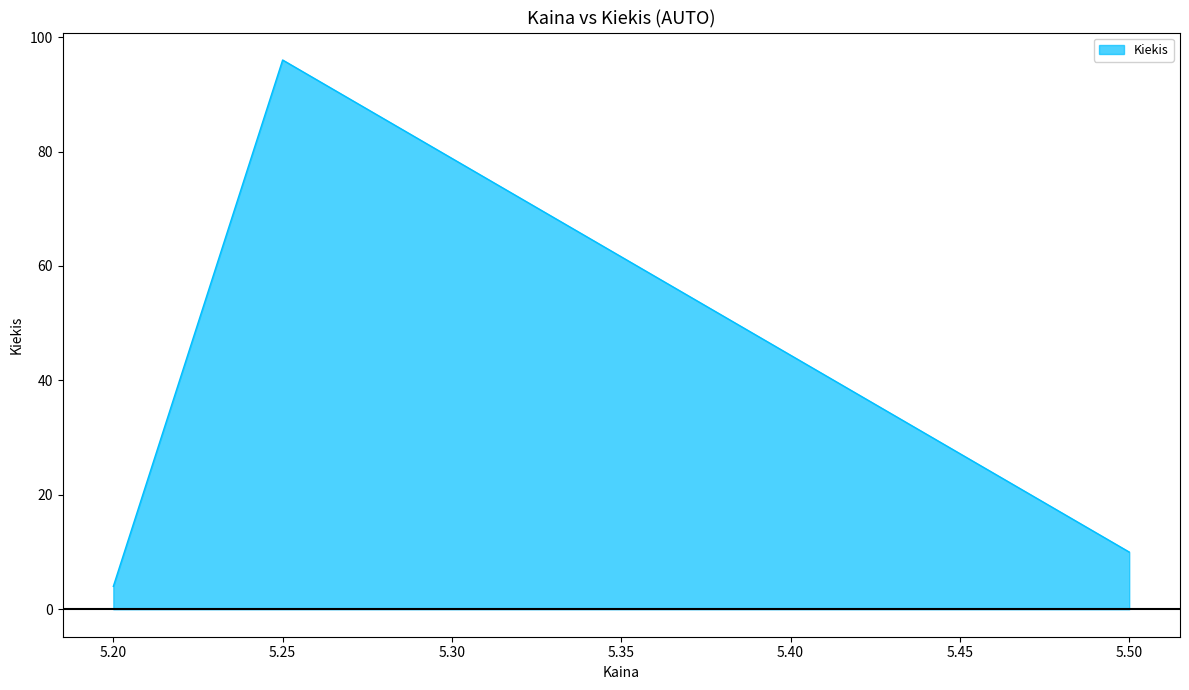

Which label corresponds to the largest value in the chart?

5.25